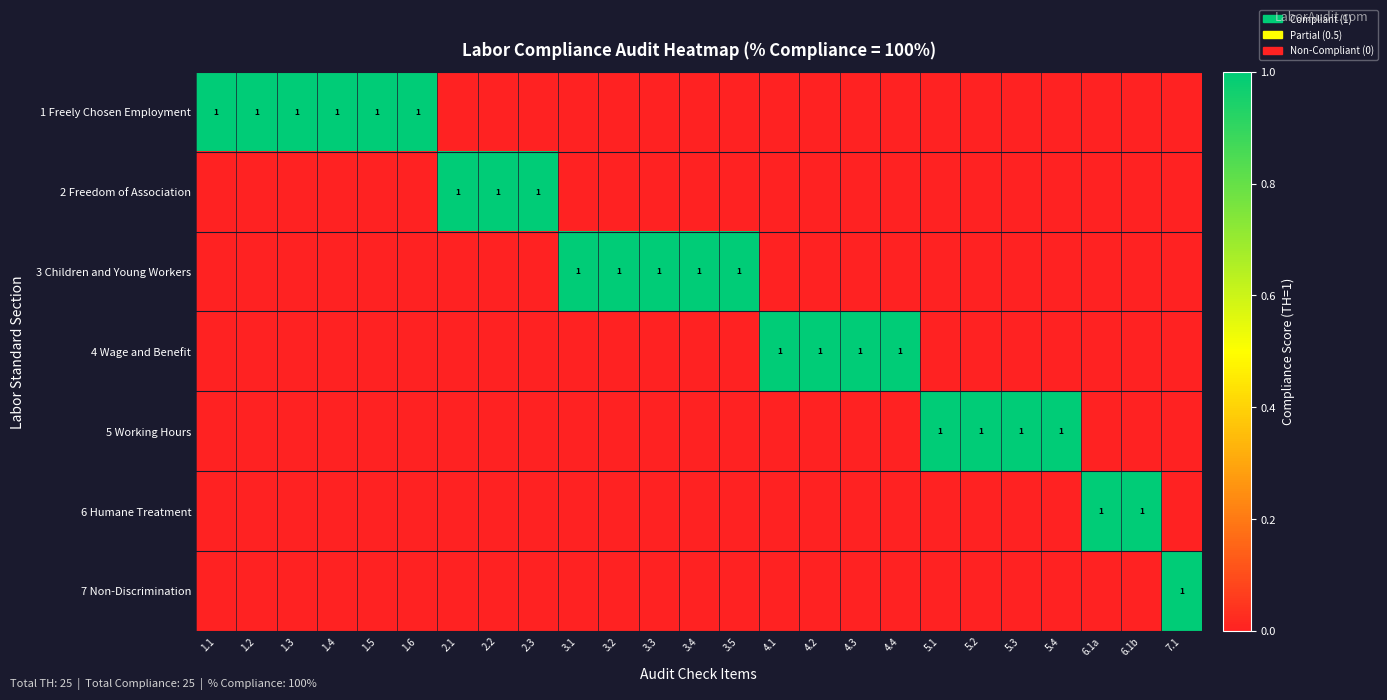

At which category is the sum across all series the highest?

1.1